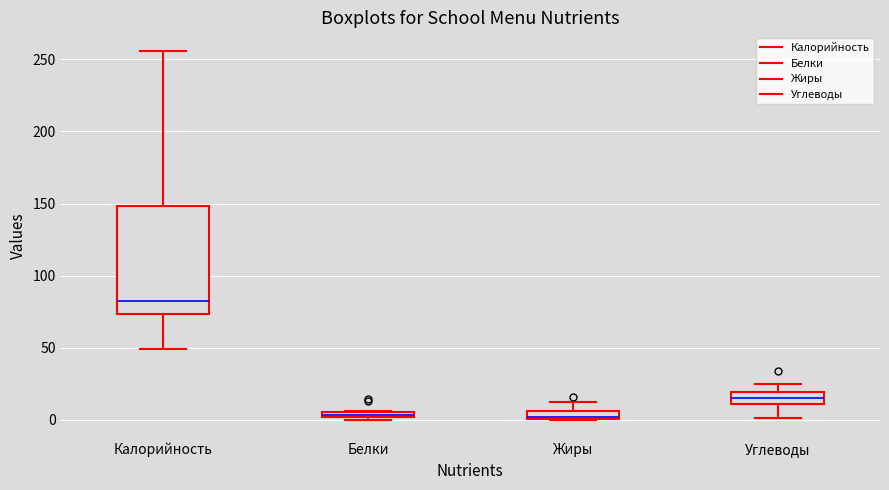

Where does the upper whisker of the box for Жиры end on the y-axis? The values are not printed on the chart, so give them approximately, as read against the axis.

10